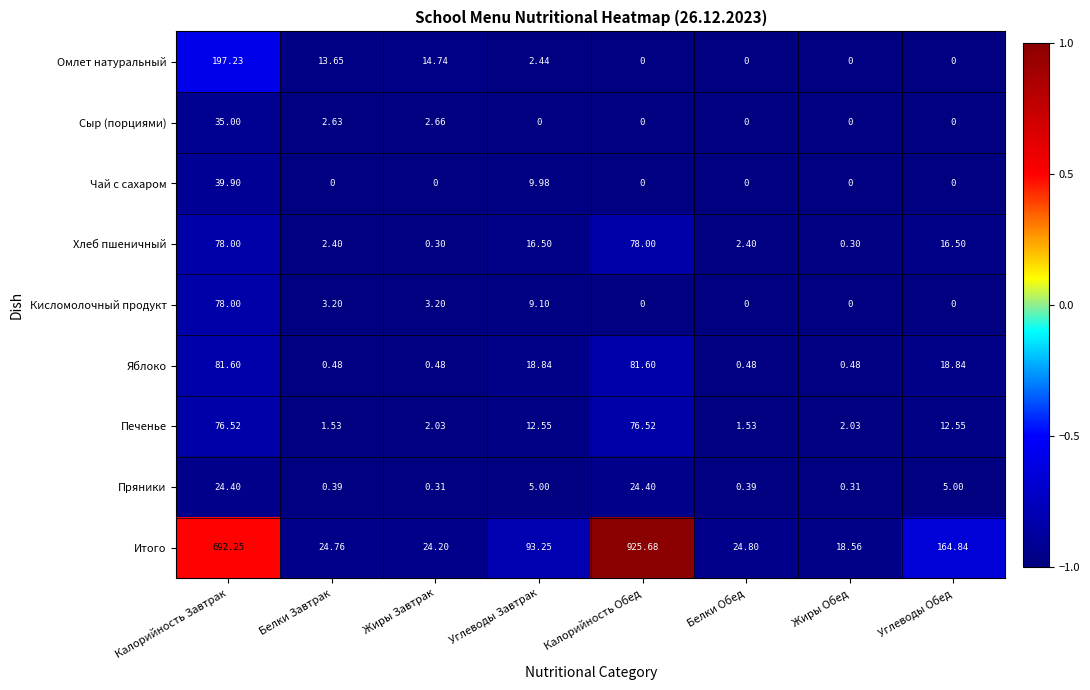

At which category does the chart reach its peak across all series?

Калорийность Обед